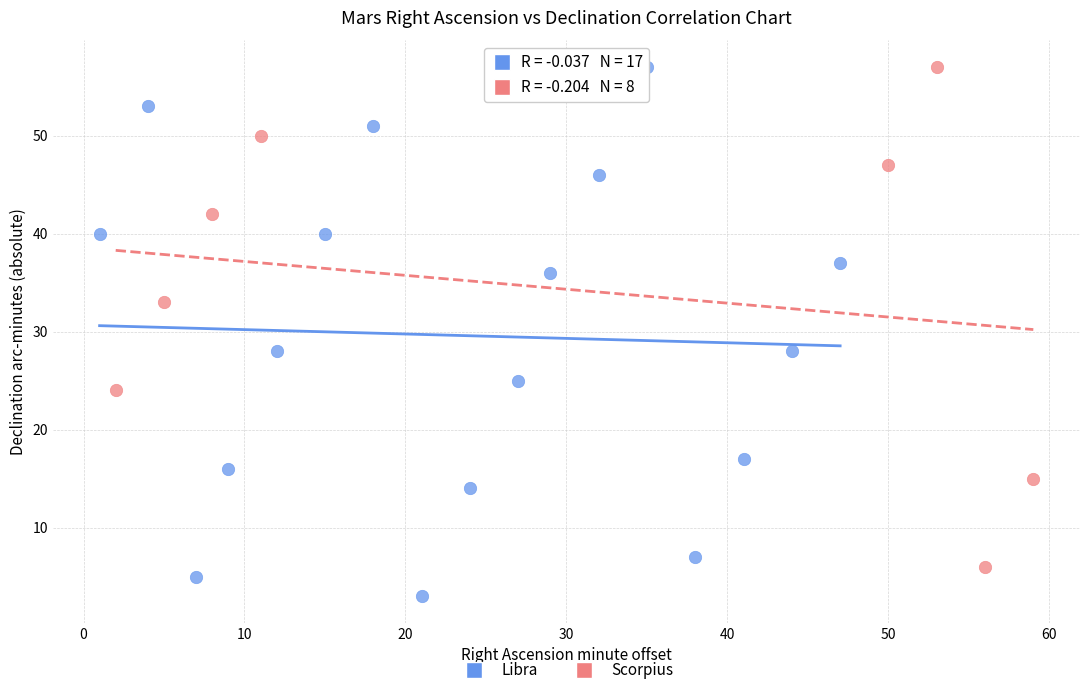

What are all the series names shown in the legend?

Libra, Scorpius